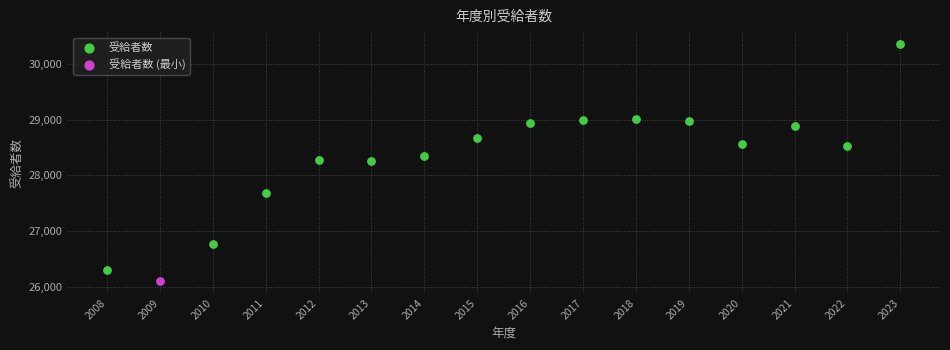

What are all the series names shown in the legend?

受給者数, 受給者数 (最小)